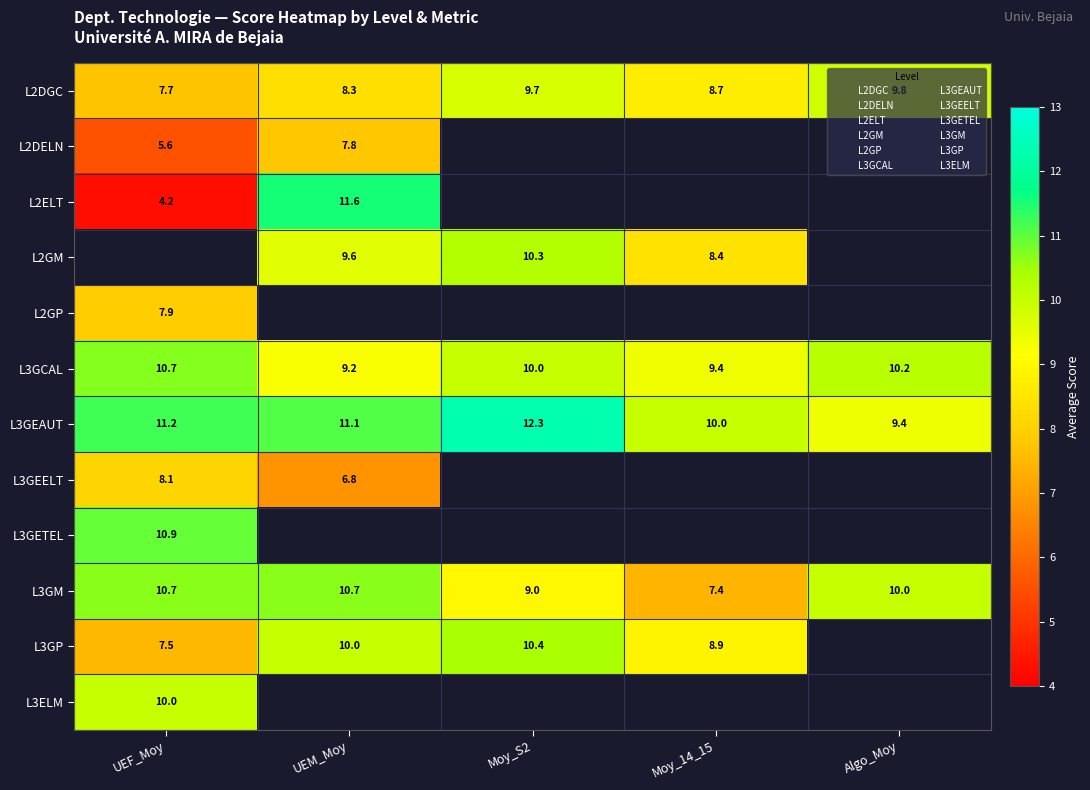

Reading right to left, list all the values displayed in this chart.

L2DGC: 9.8	8.7	9.7	8.3	7.7
L2DELN: 0.0	0.0	0.0	7.8	5.6
L2ELT: 0.0	0.0	0.0	11.6	4.2
L2GM: 0.0	8.4	10.3	9.6	0.0
L2GP: 0.0	0.0	0.0	0.0	7.9
L3GCAL: 10.2	9.4	10.0	9.2	10.7
L3GEAUT: 9.4	10.0	12.3	11.1	11.2
L3GEELT: 0.0	0.0	0.0	6.8	8.1
L3GETEL: 0.0	0.0	0.0	0.0	10.9
L3GM: 10.0	7.4	9.0	10.7	10.7
L3GP: 0.0	8.9	10.4	10.0	7.5
L3ELM: 0.0	0.0	0.0	0.0	10.0